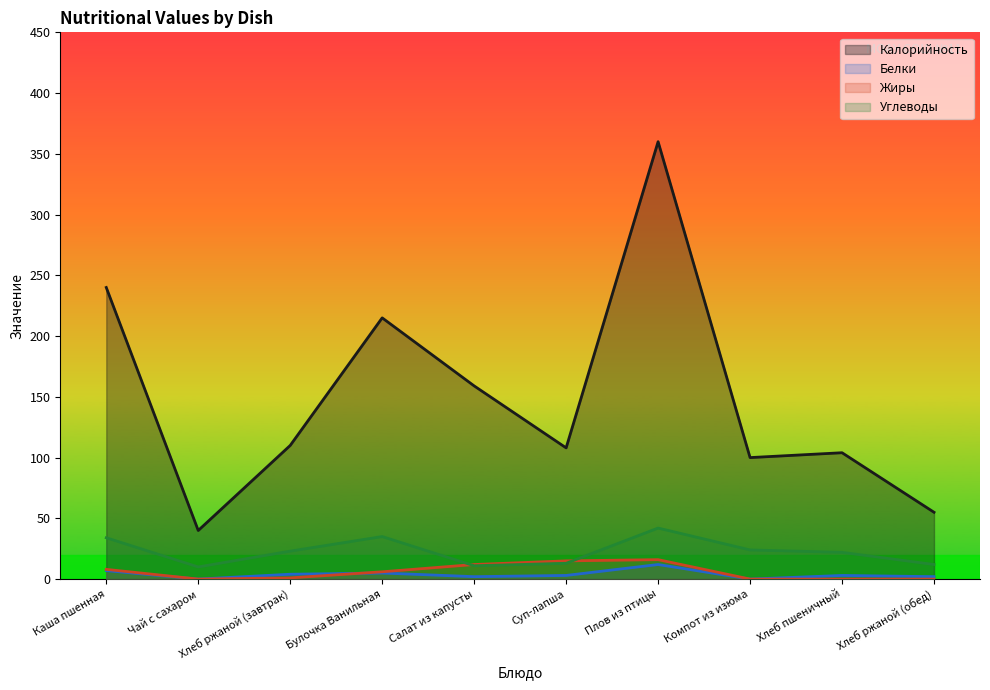

Reading left to right, extract all data points from this chart.

Калорийность: 240	40	110	215	159	108	360	100	104	55
Белки: 7	0	4	5	2	3	12	0	3	2
Жиры: 8	0	1	6	12	15	16	0	0	0
Углеводы: 34	10	23	35	11	13	42	24	22	12